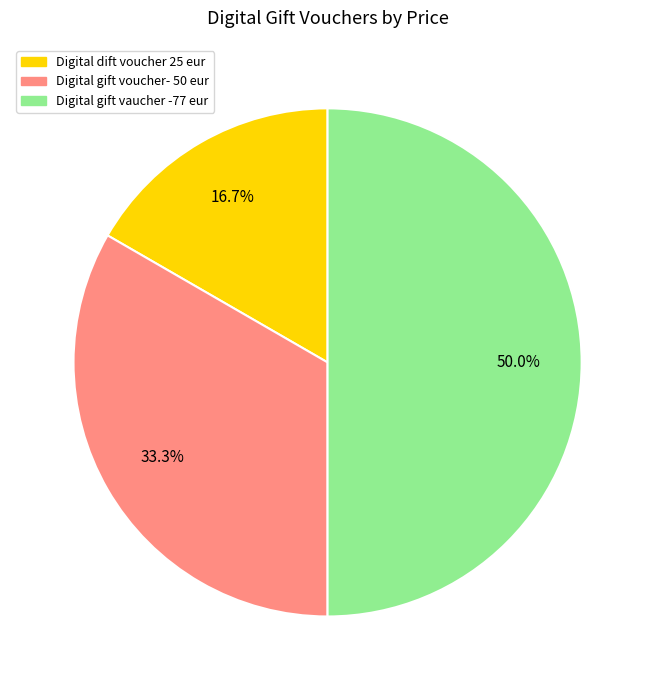

How many slices are in this pie chart?

3